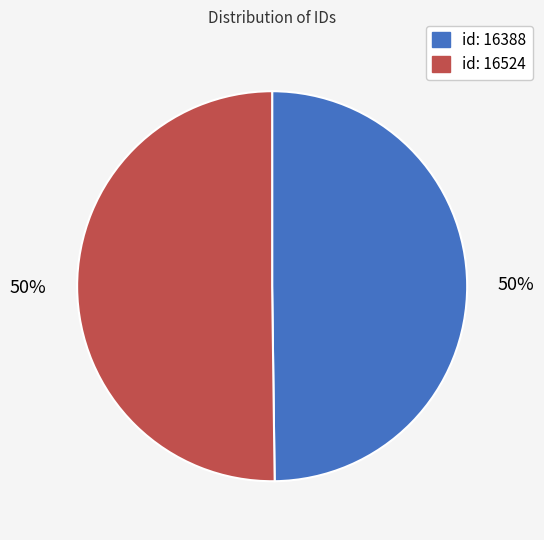

Do id: 16388 and id: 16524 together represent more than half of the pie?

Yes